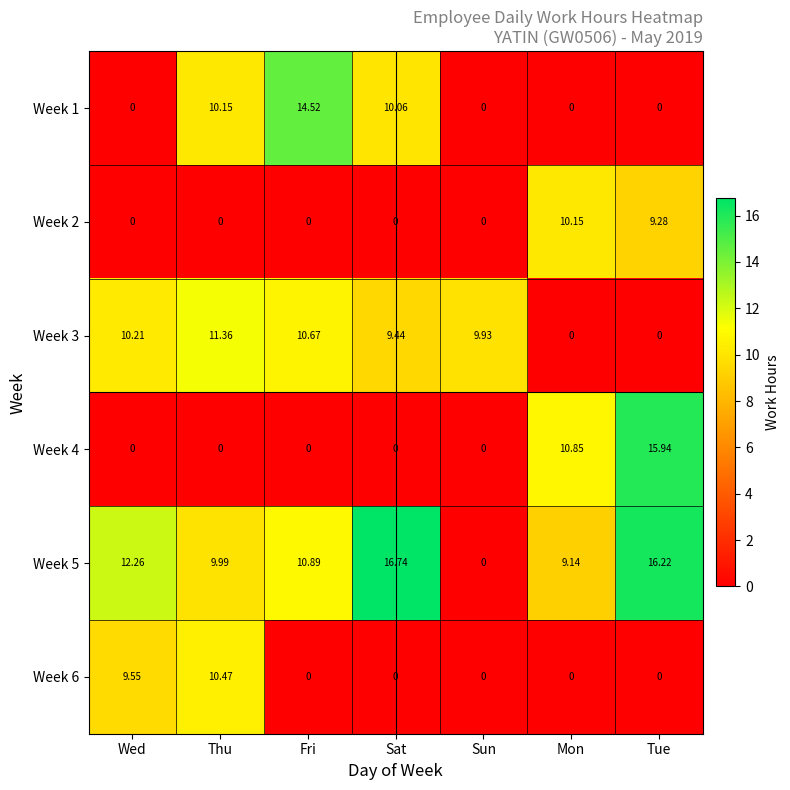

What is the total value across all series at Wed?

32.0